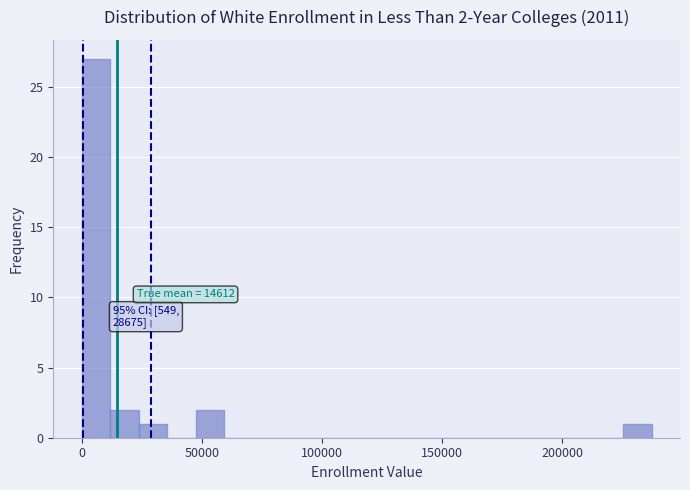

Read against the x-axis, roughly where is the centre of the tallest bar?

5000